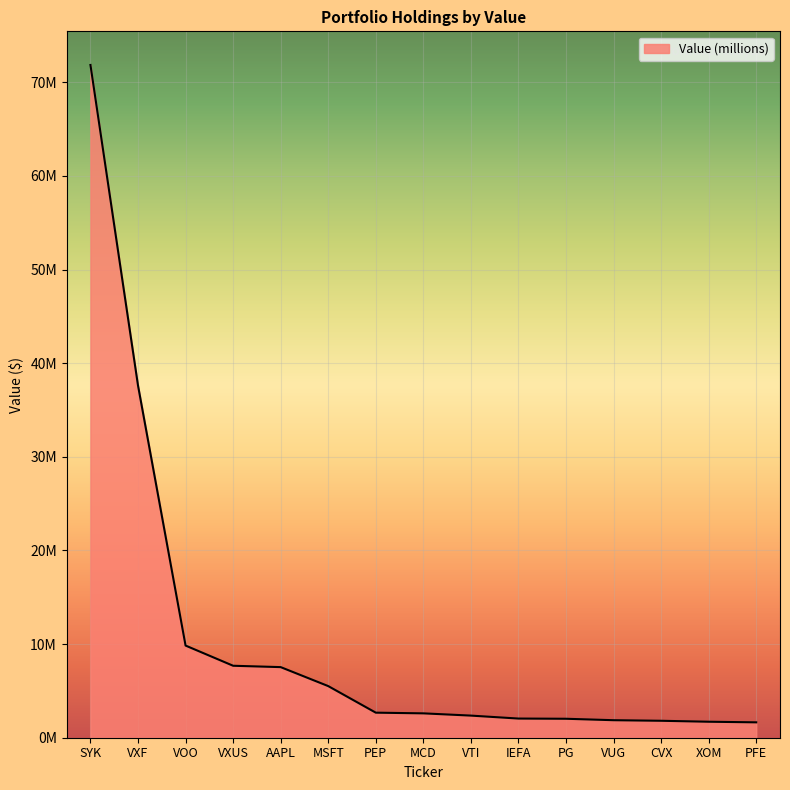

Where does the data first go above 2603000?

SYK